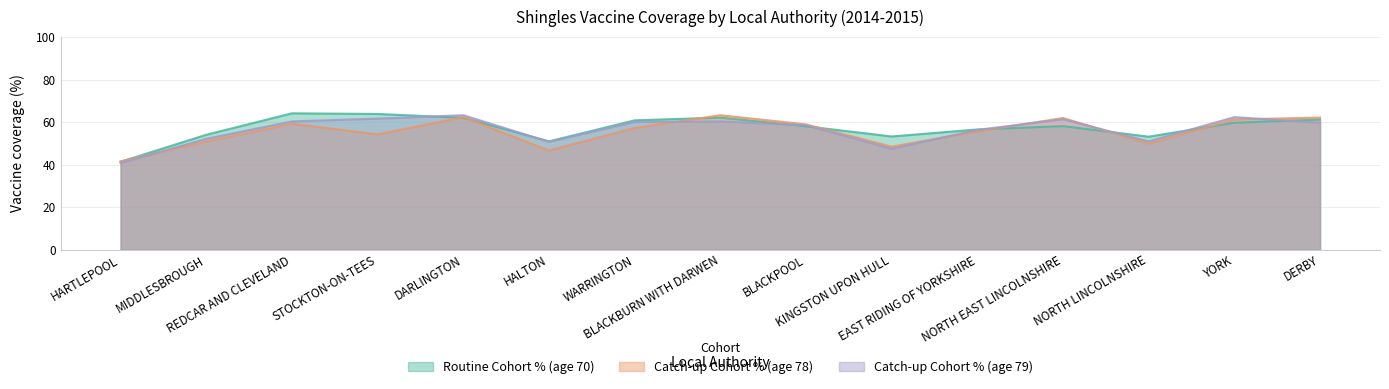

What is the sum of all Catch-up Cohort % (age 78) values?

832.9